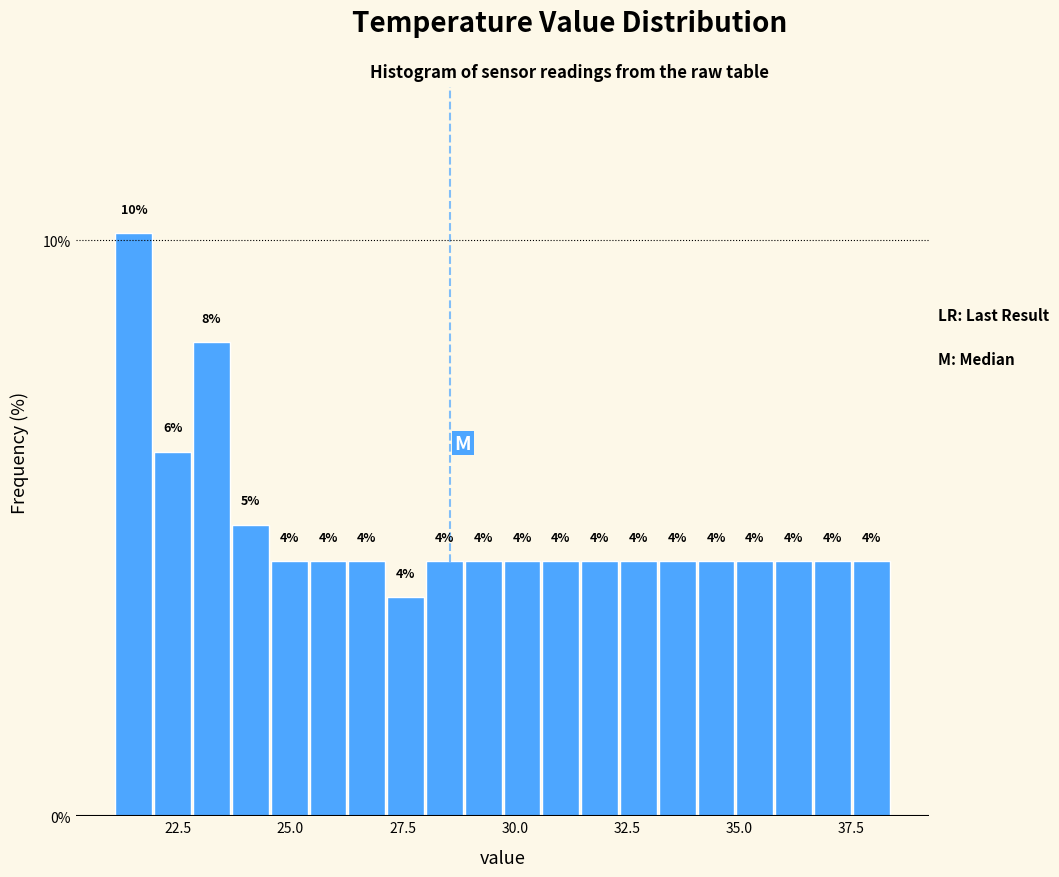

Around what value on the x-axis is the tallest bar? Give the approximate position of its centre, as read against the axis.

21.5